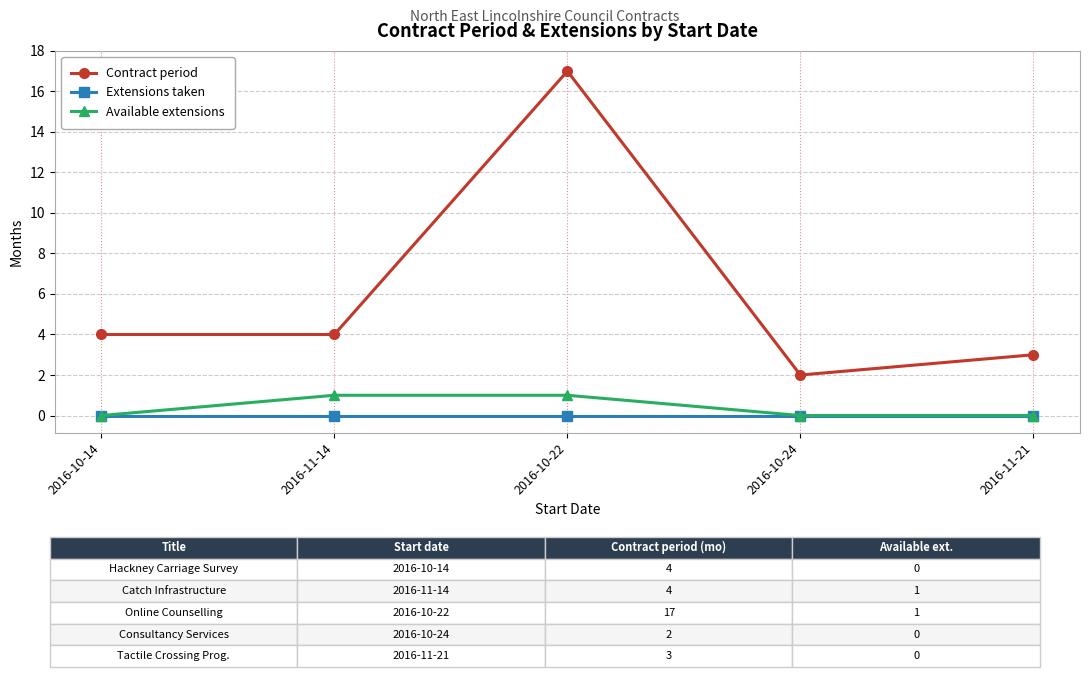

What is the difference between the highest and lowest values at 2016-10-24?

2